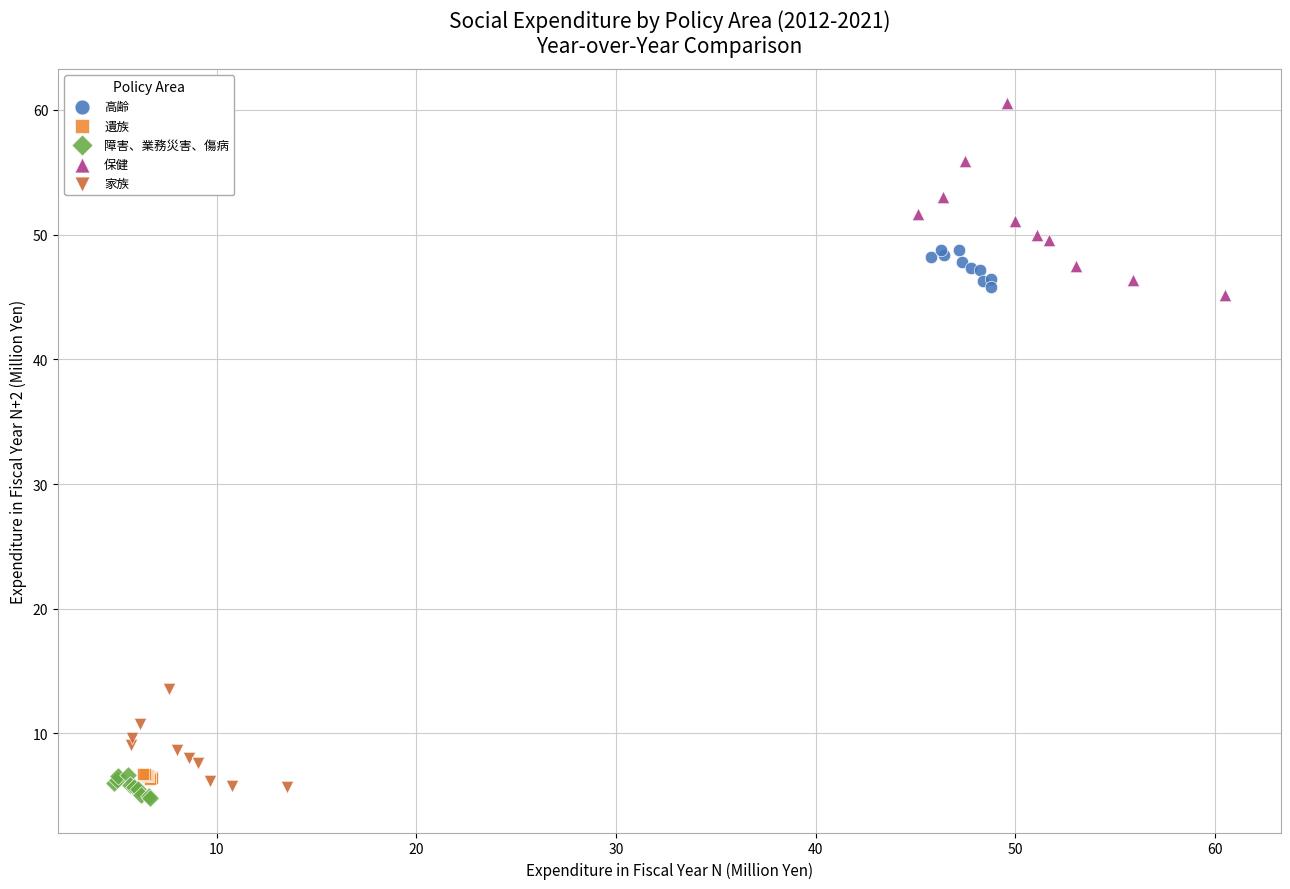

Which series contains the highest Y value?

保健